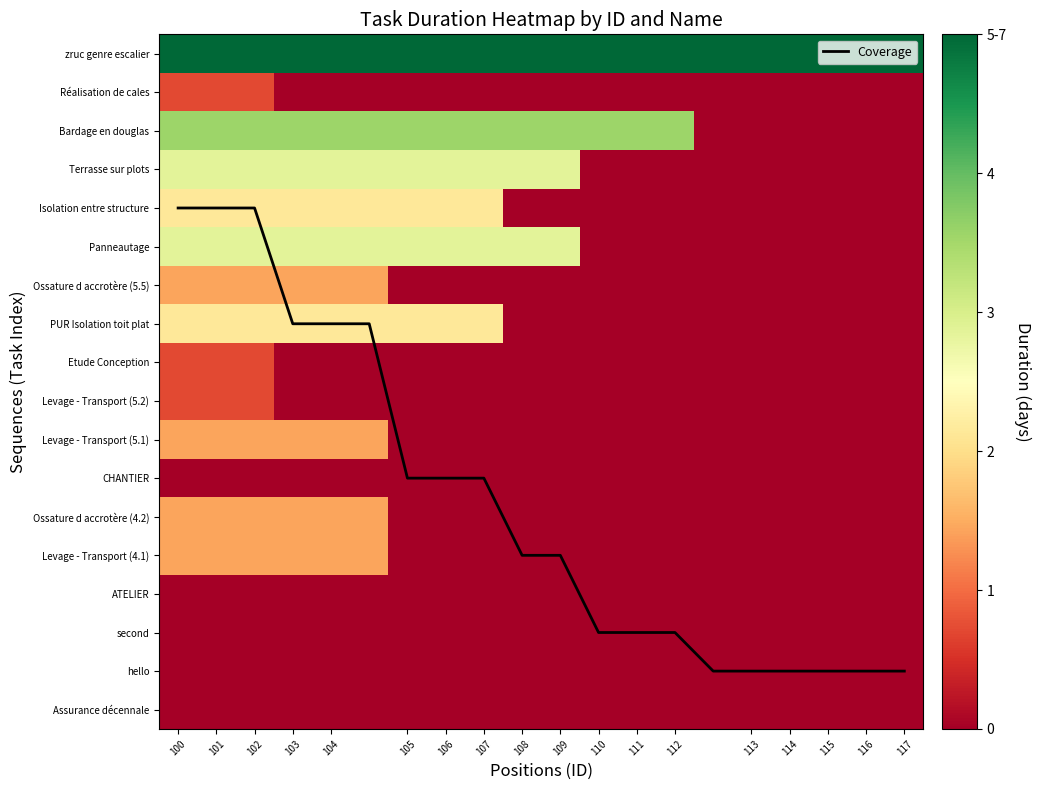

At which label is hello closest to 0?

100